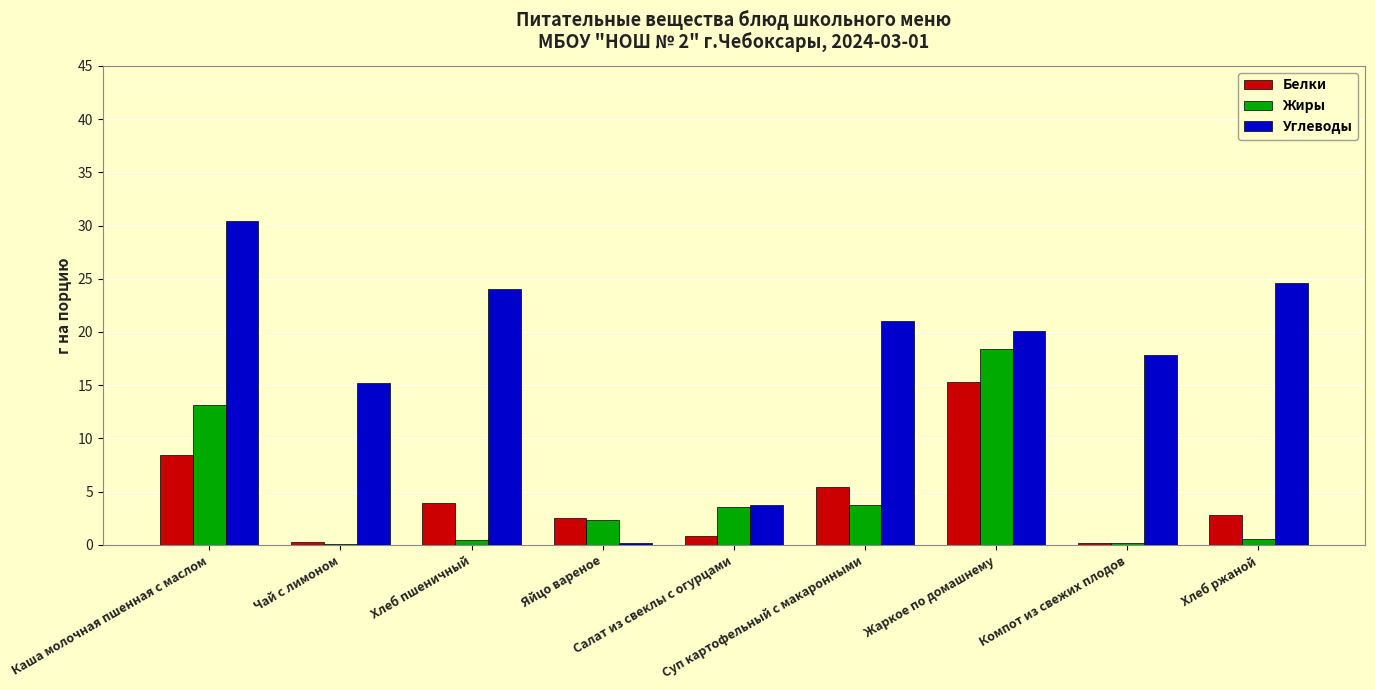

Which series has the largest total across all categories?

Углеводы